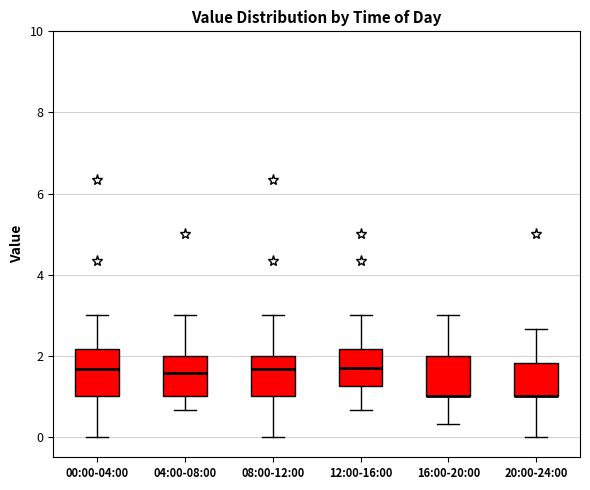

Reading left to right, transcribe this box plot: for each box, give where its median line is, the range the box spans, and where its two whiskers end, as read against the y-axis. The values are not printed on the chart, so give them approximately, as read against the axis.

00:00-04:00: median 1.6, box 1.0 to 2.2, whiskers 0.0 to 3.0
04:00-08:00: median 1.6, box 1.0 to 2.0, whiskers 0.6 to 3.0
08:00-12:00: median 1.6, box 1.0 to 2.0, whiskers 0.0 to 3.0
12:00-16:00: median 1.8, box 1.2 to 2.2, whiskers 0.6 to 3.0
16:00-20:00: median 1.0 (drawn on the box's lower edge), box 1.0 to 2.0, whiskers 0.4 to 3.0
20:00-24:00: median 1.0 (drawn on the box's lower edge), box 1.0 to 1.8, whiskers 0.0 to 2.6